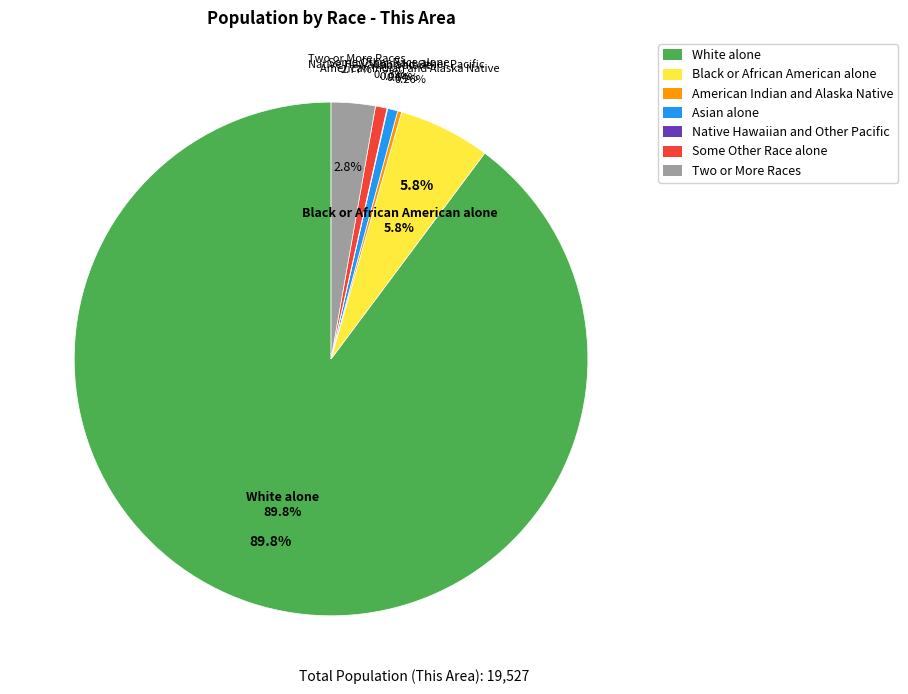

To the nearest percent, what is the difference between the largest and smallest slice percentages?

90%